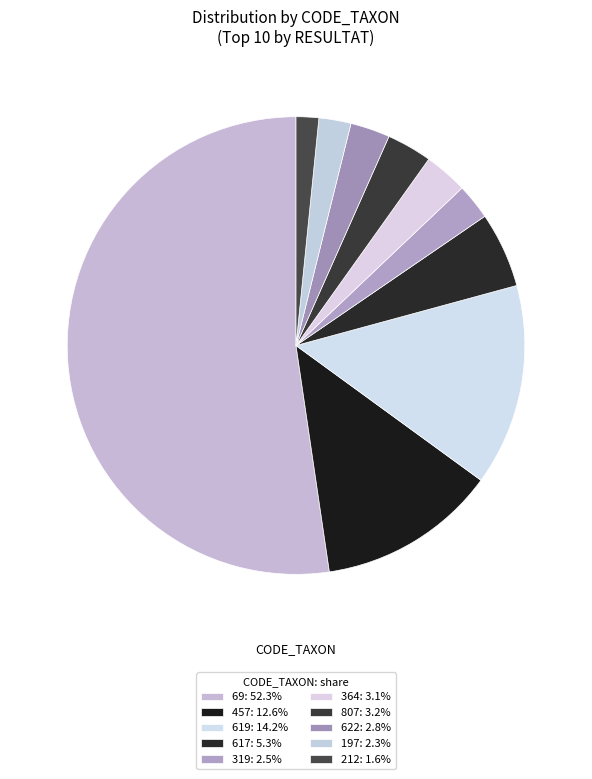

Is 69 the majority of the pie?

Yes